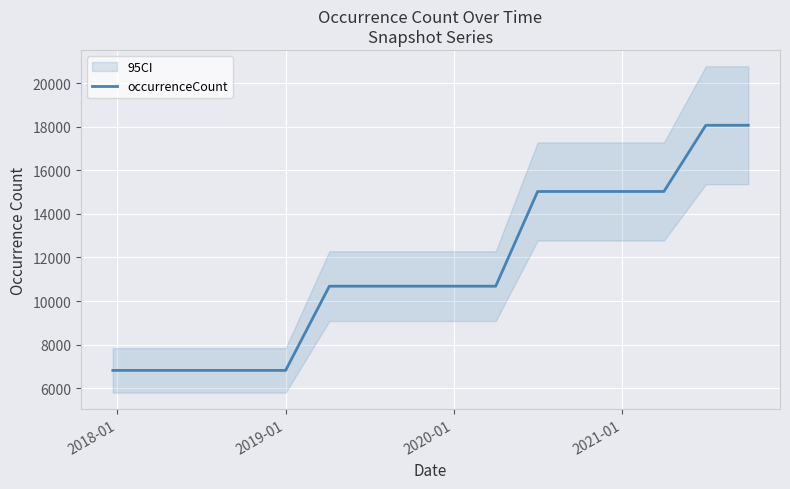

What is the minimum value for occurrenceCount?

6813